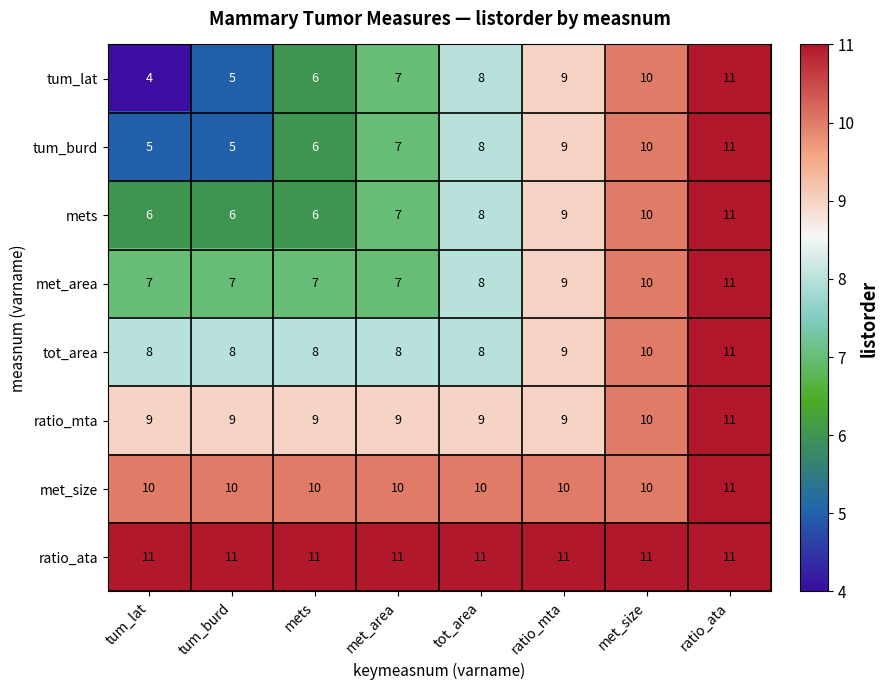

What is the difference between the highest and lowest values at met_area?

4